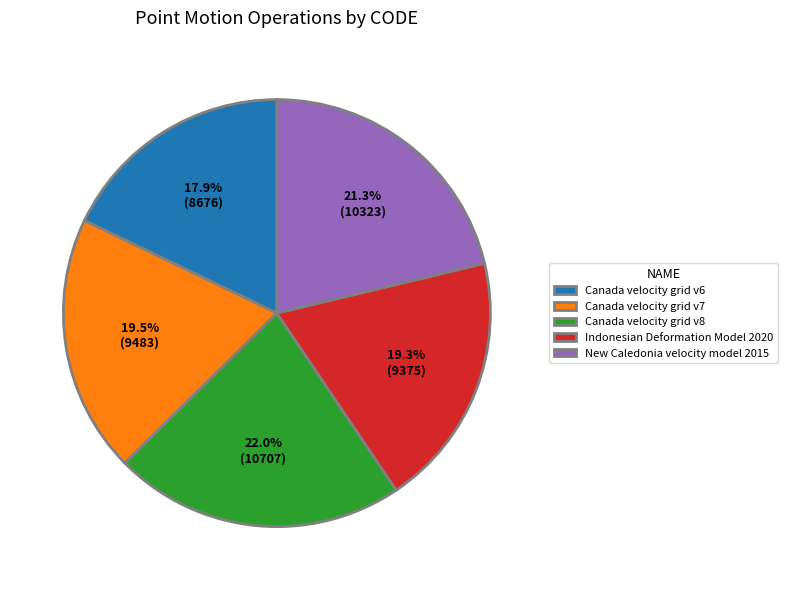

Is it true that Indonesian Deformation Model 2020 is 19% of the pie?

True